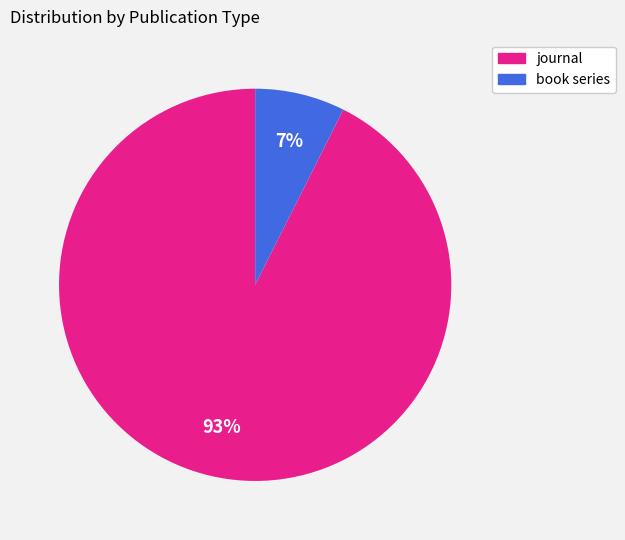

Rank the categories by value from lowest to highest.

book series, journal